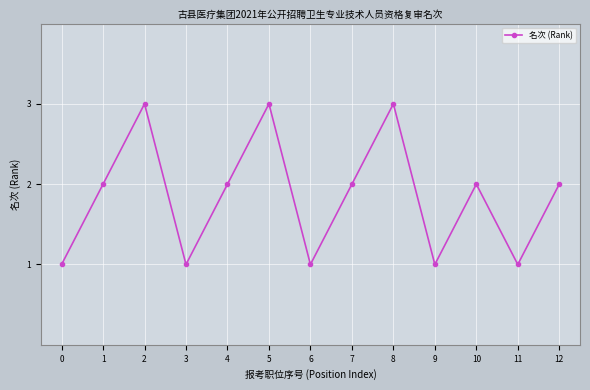

What is the ratio of the value at 4 to the value at 6?

2.0